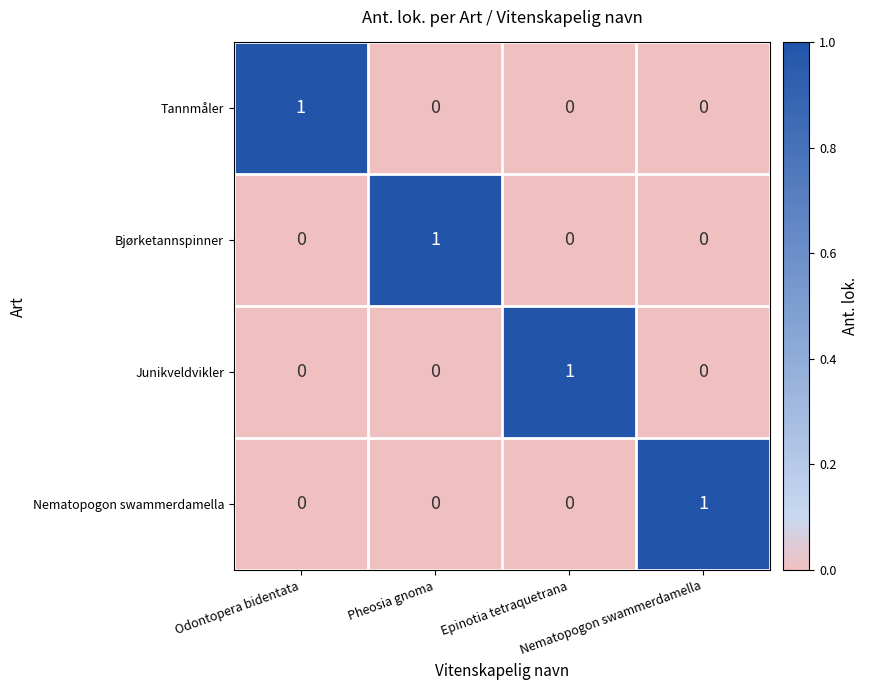

How many Bjørketannspinner values are between 0 and 1?

4